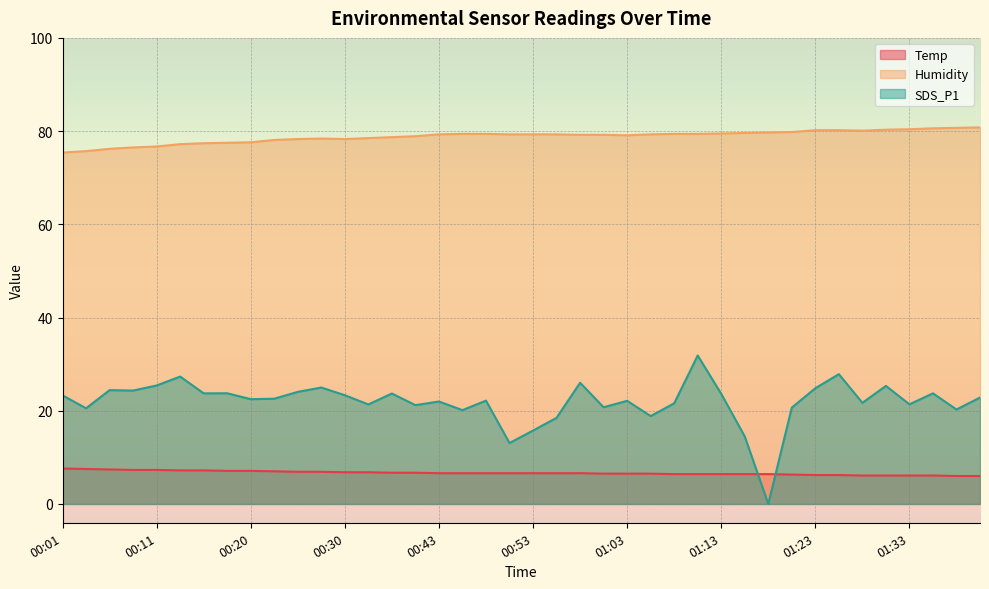

What is the label of the 38th point from the right?

00:06